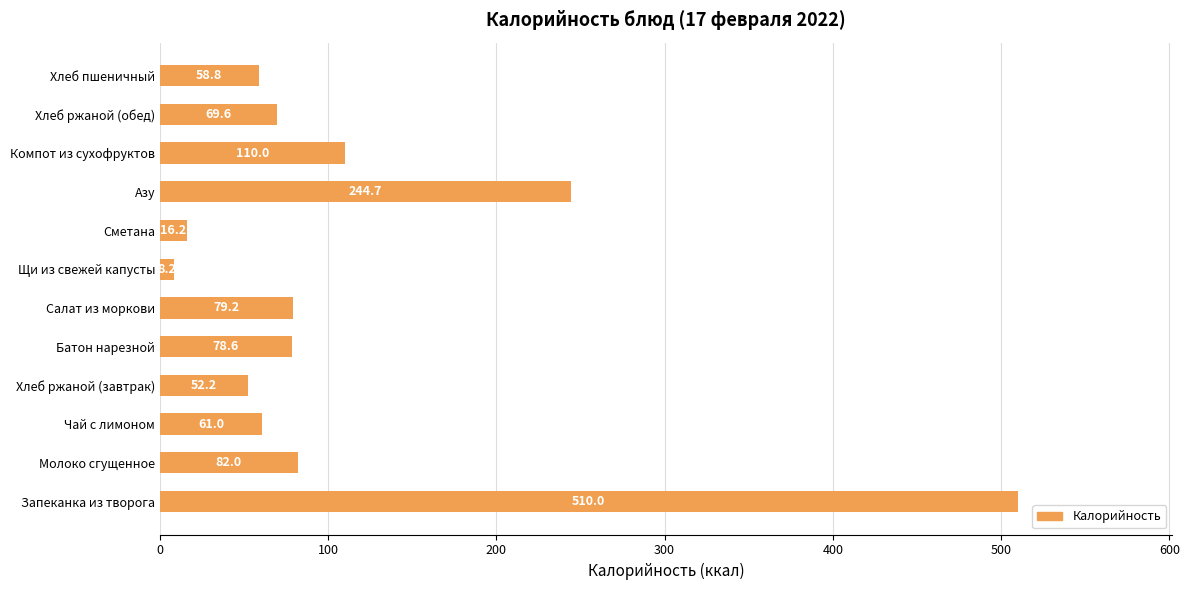

What is the maximum value shown in the chart?

510.0